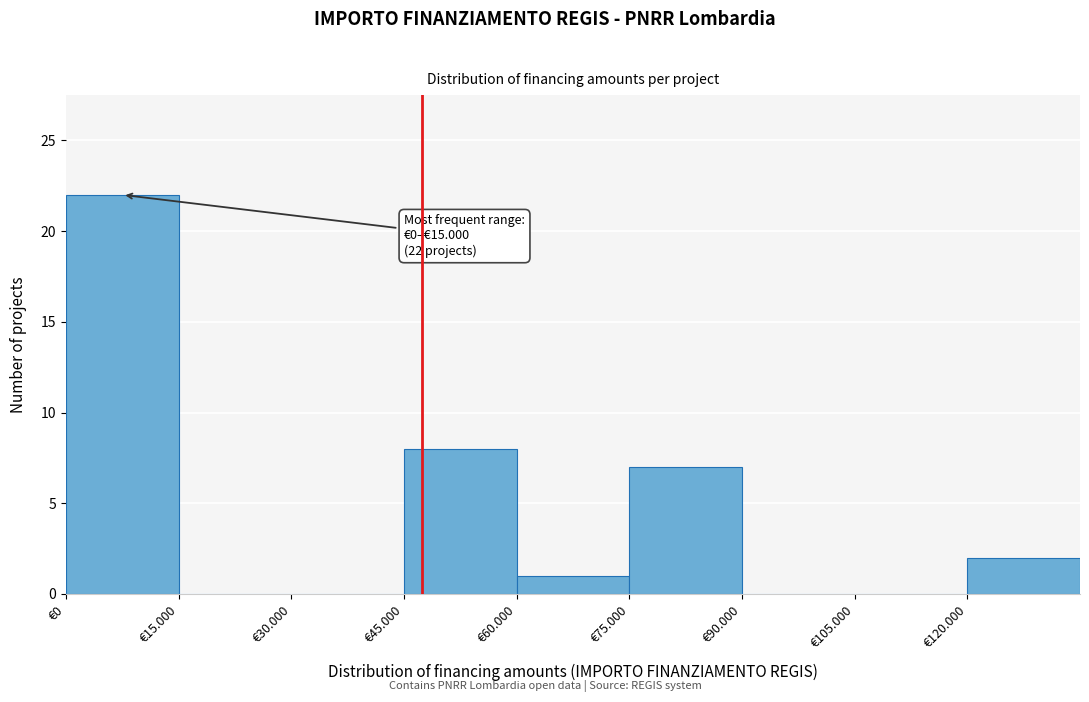

Reading left to right, list all the values displayed in this chart.

€0=22	€15.000=0	€30.000=0	€45.000=8	€60.000=1	€75.000=7	€90.000=0	€105.000=0	€120.000=2